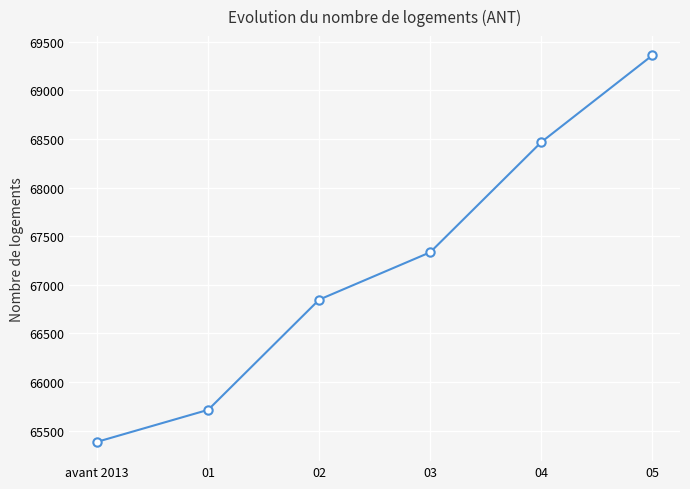

What value does the data have at 05?

69359